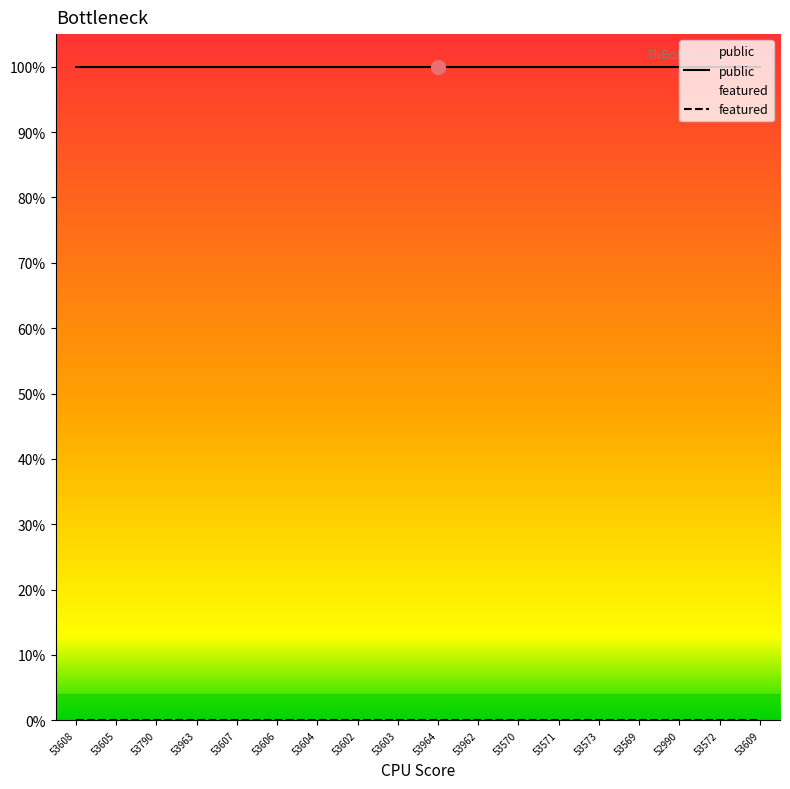

What is the difference between the highest and lowest values at 53571?

1